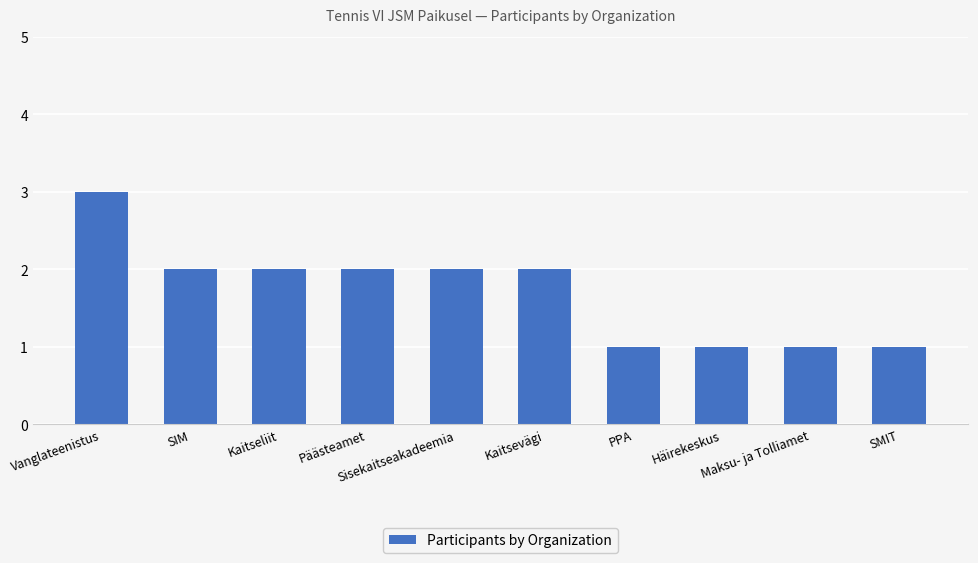

Is it true that the value at Kaitsevägi is 1?

False